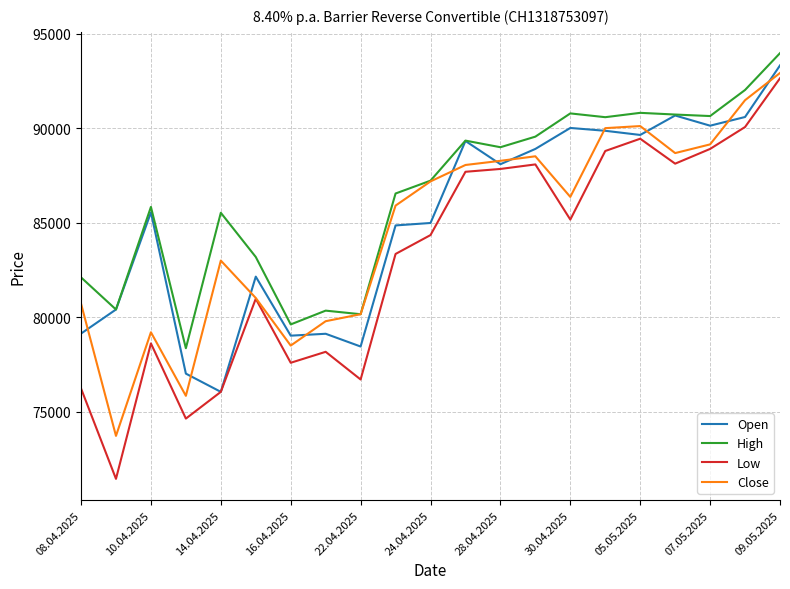

What is the difference between the maximum and minimum values in the Close series?

19210